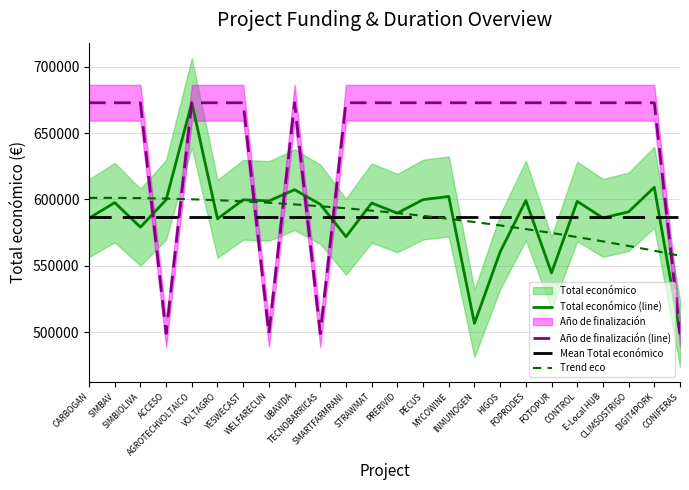

Where is Año de finalización (line) nearest to the value 585933?

CARBOGAN